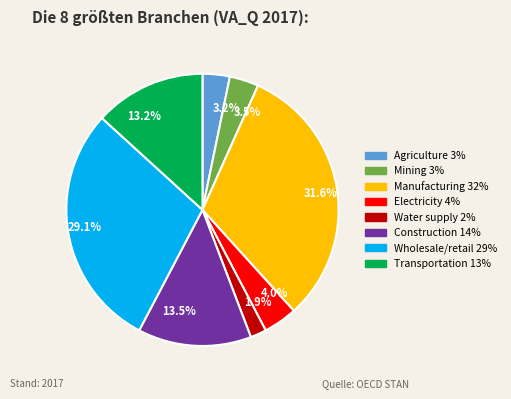

What percentage is NOT represented by 31.6%?

68.4%